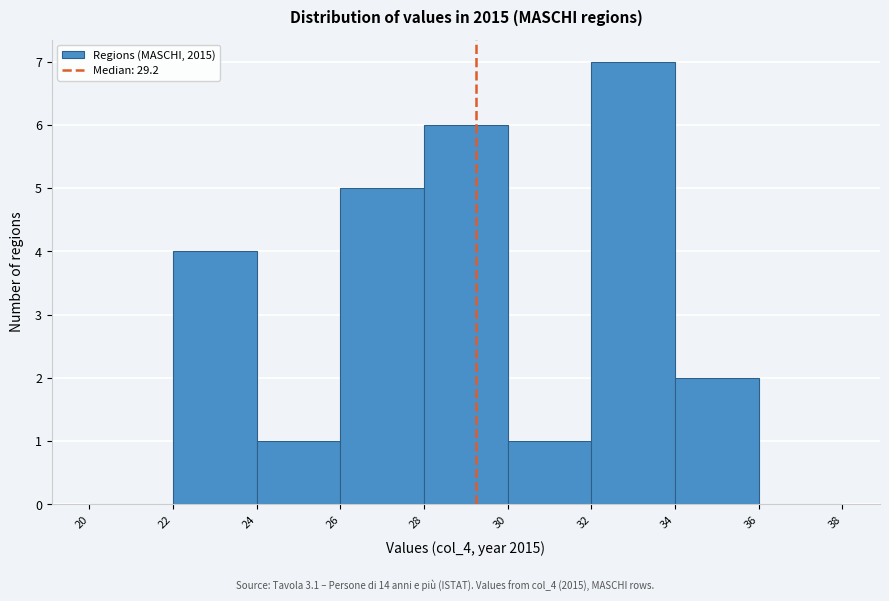

How tall is the bar that spans 30 to 32 on the x-axis? The values are not printed on the chart, so give them approximately, as read against the axis.

1